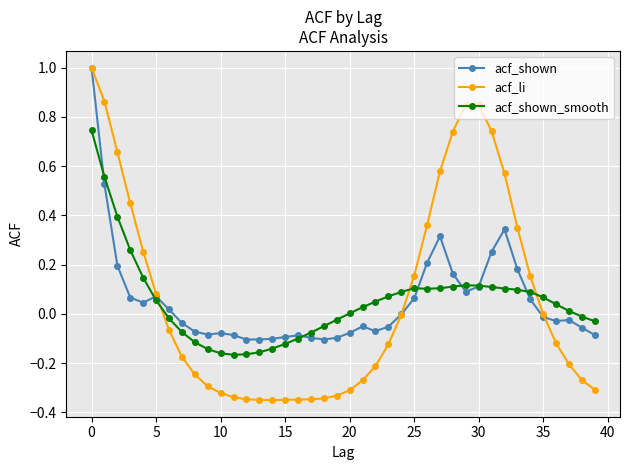

Does the chart display data point markers on the line(s)?

Yes